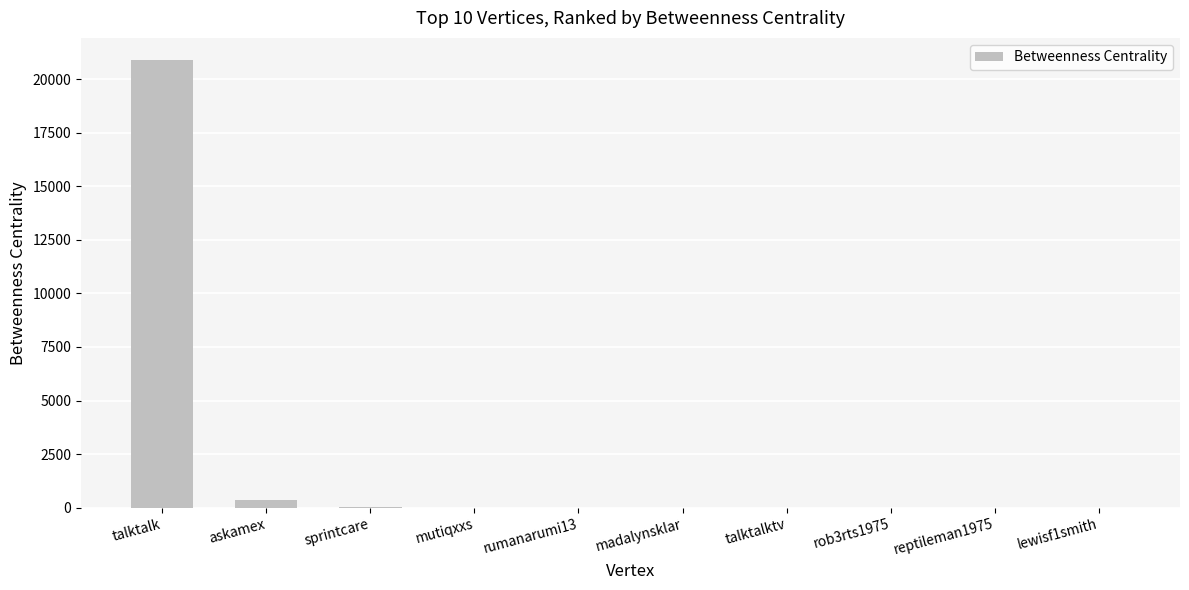

What is the maximum value shown in the chart?

20880